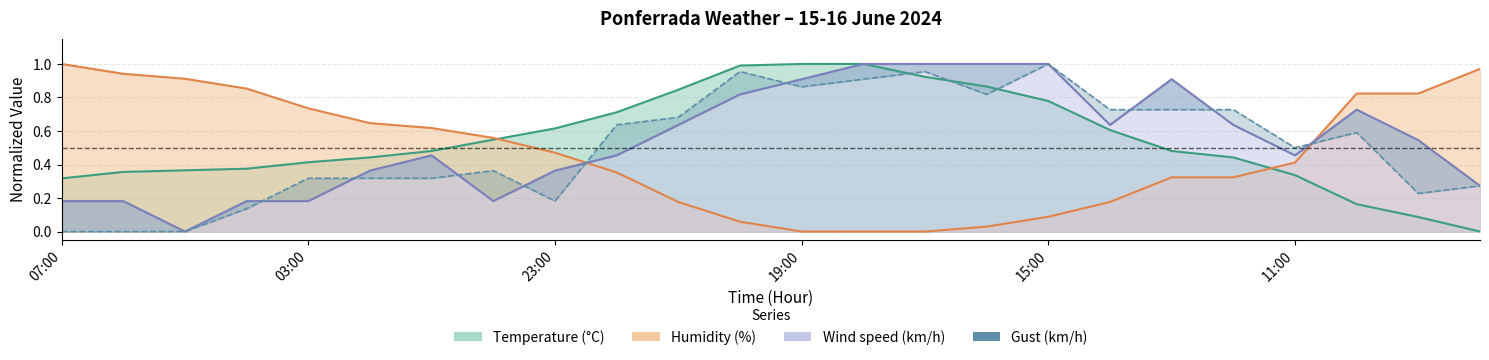

True or false: Humidity (%) has more than 1 interior local peaks.

False